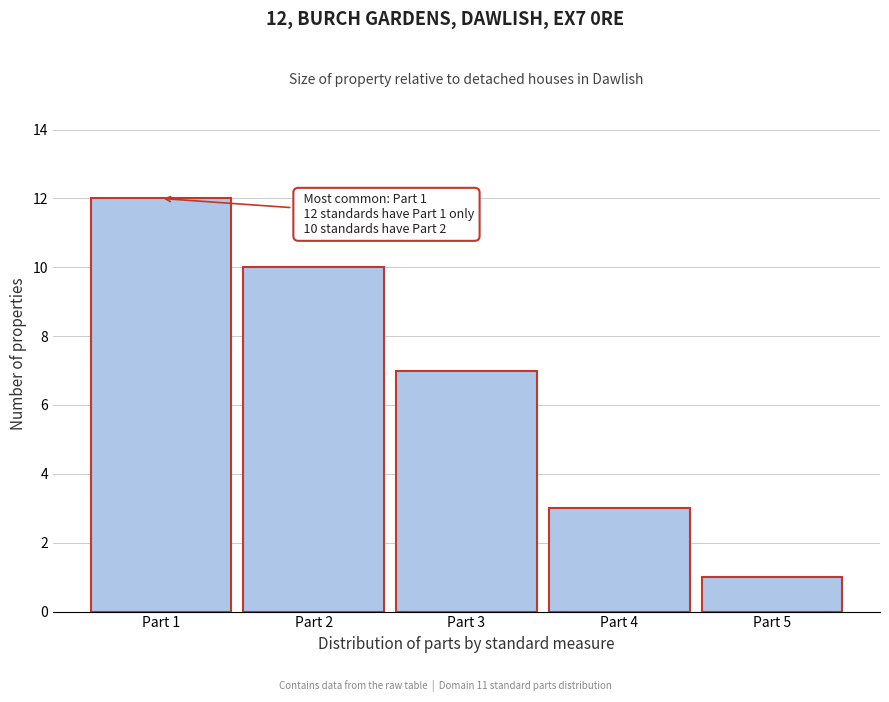

Over which range of the x-axis is the bar tallest?

0.5 to 1.5